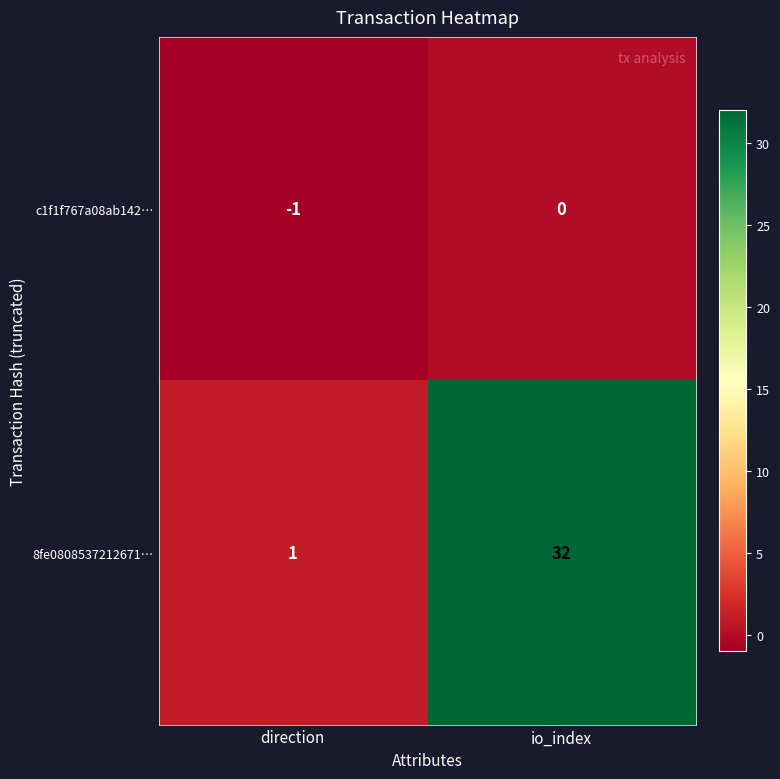

How many negative values does the c1f1f767a08ab142… series have?

1